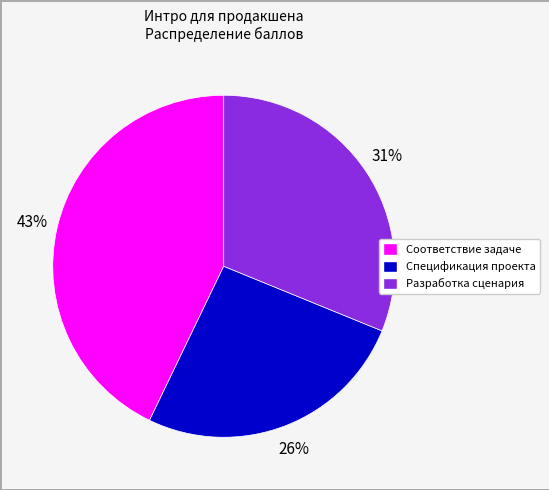

True or false: Разработка сценария accounts for 31% of the total.

True